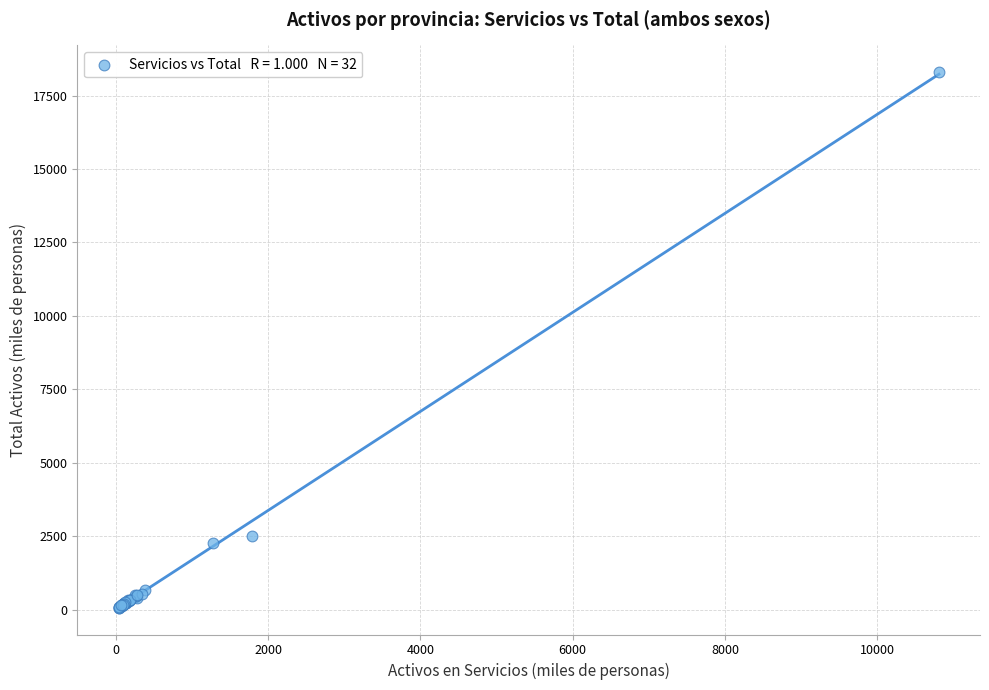

What Y value in the scatter plot is closest to 9182?

2505.8